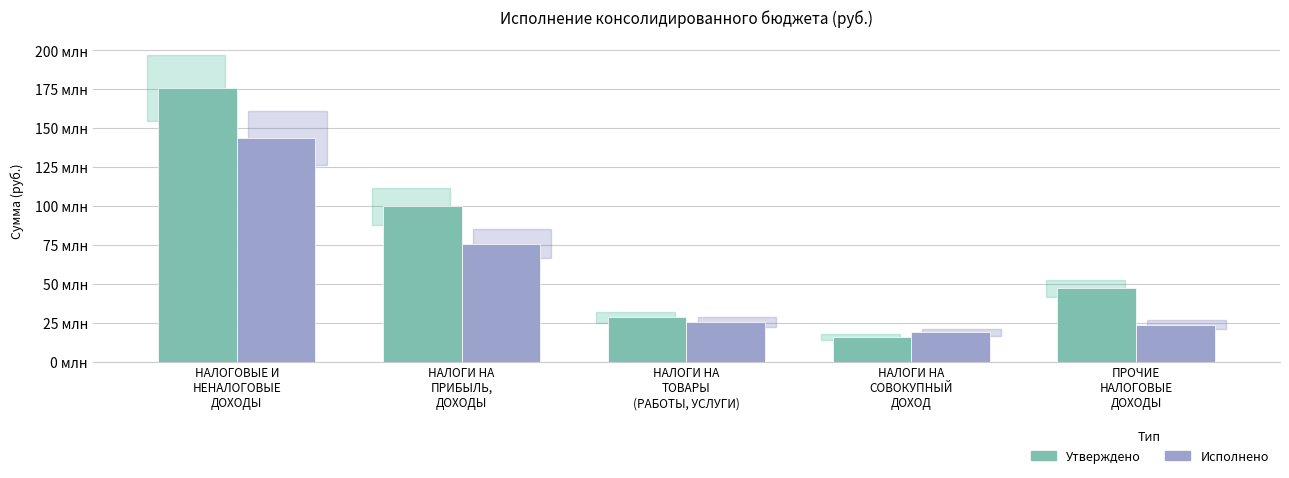

Which series changed the most between НАЛОГИ НА
ПРИБЫЛЬ,
ДОХОДЫ and НАЛОГИ НА
СОВОКУПНЫЙ
ДОХОД?

Утверждено